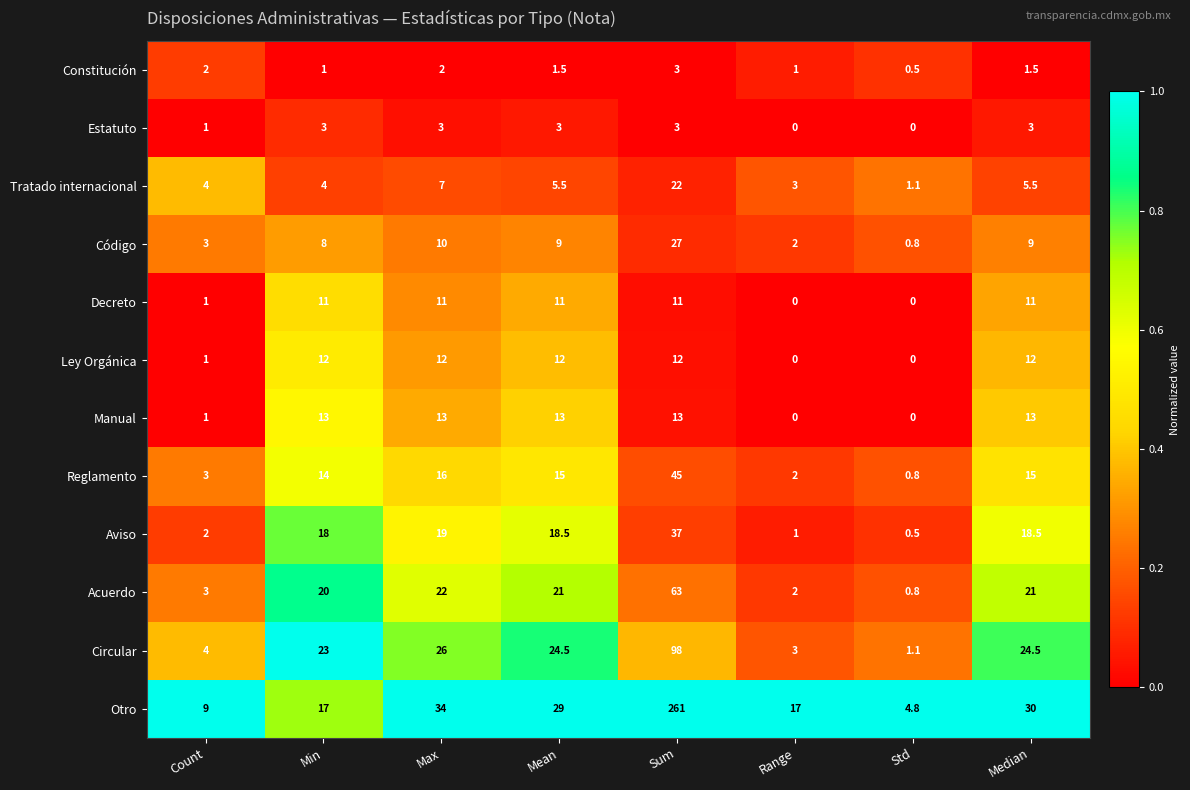

Is it true that Estatuto equals 1.5 at Sum?

False